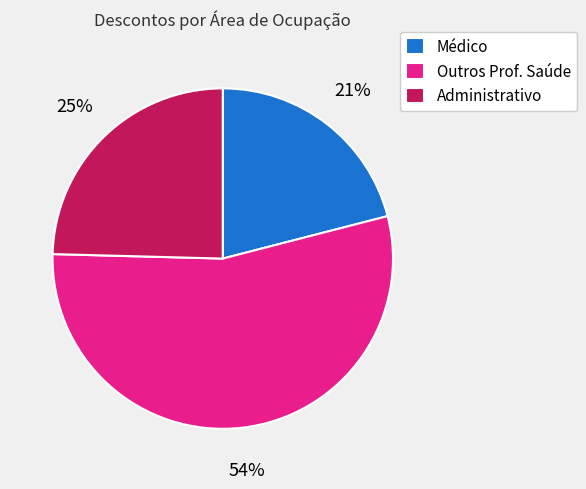

To the nearest percent, what is the difference between the Médico and Outros Prof. Saúde slice percentages?

33%